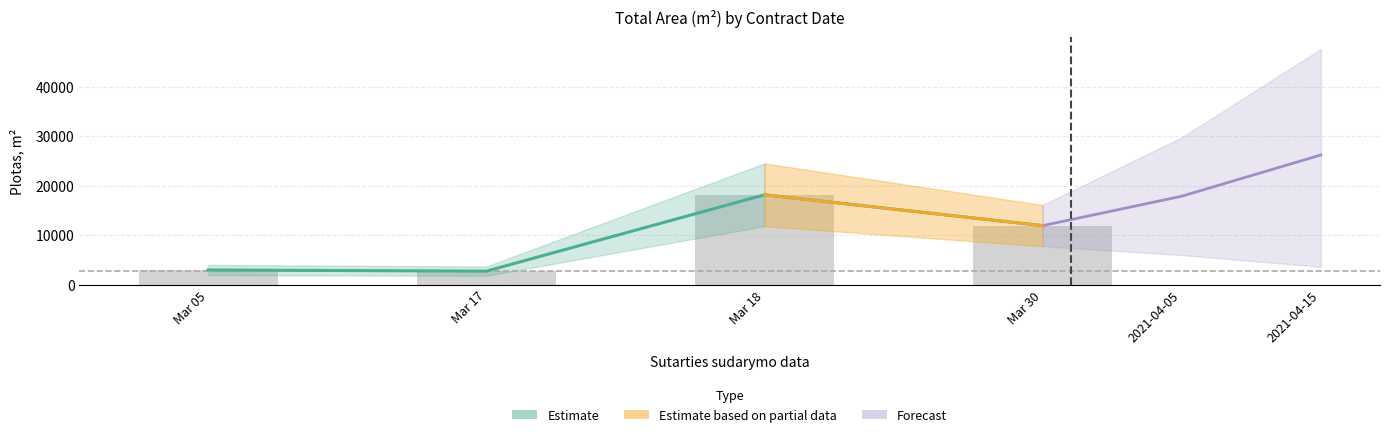

The value at Mar 18 is 24580.3. True or false?

False